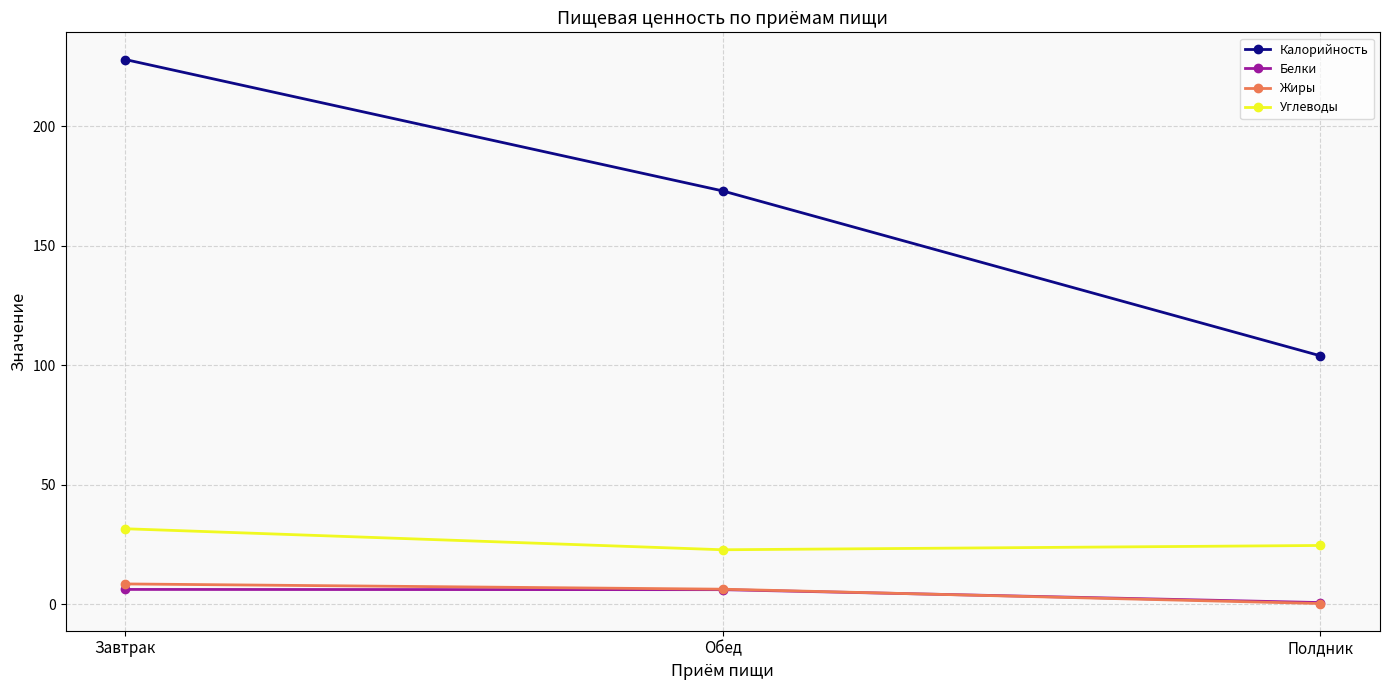

Is this an area chart (filled region under the line)?

No